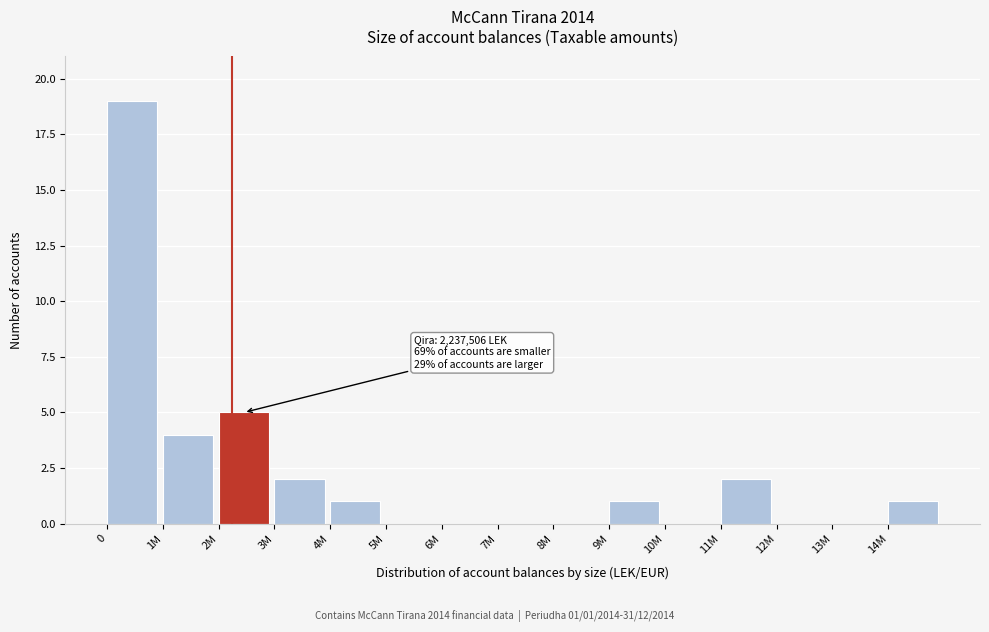

Reading left to right, list all the values displayed in this chart.

0=19	1M=4	2M=5	3M=2	4M=1	5M=0	6M=0	7M=0	8M=0	9M=1	10M=0	11M=2	12M=0	13M=0	14M=1